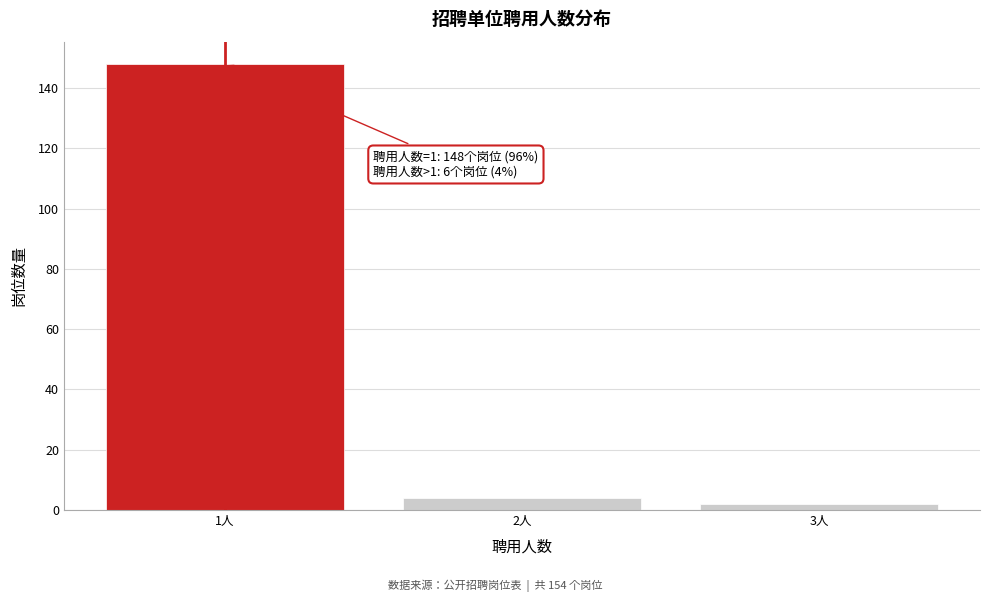

Reading left to right, extract all data points from this chart.

1人=148	2人=4	3人=2